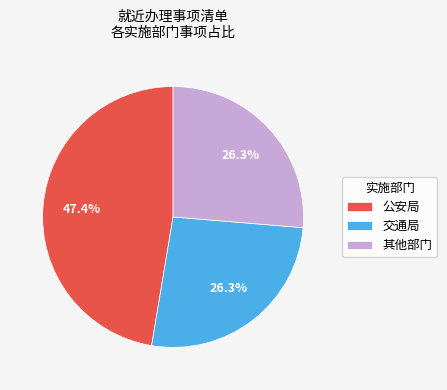

Combined, what portion of the pie is 交通局 and 公安局?

73.7%